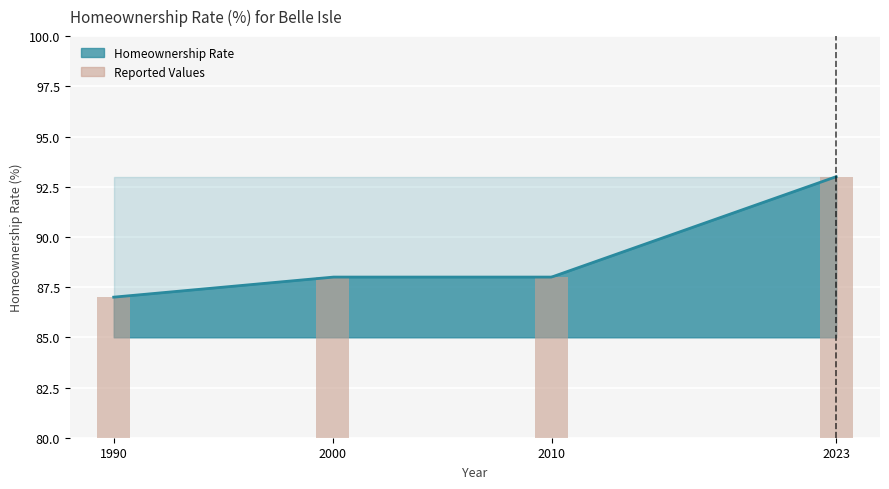

Are the bars grouped side by side (vs. stacked)?

No